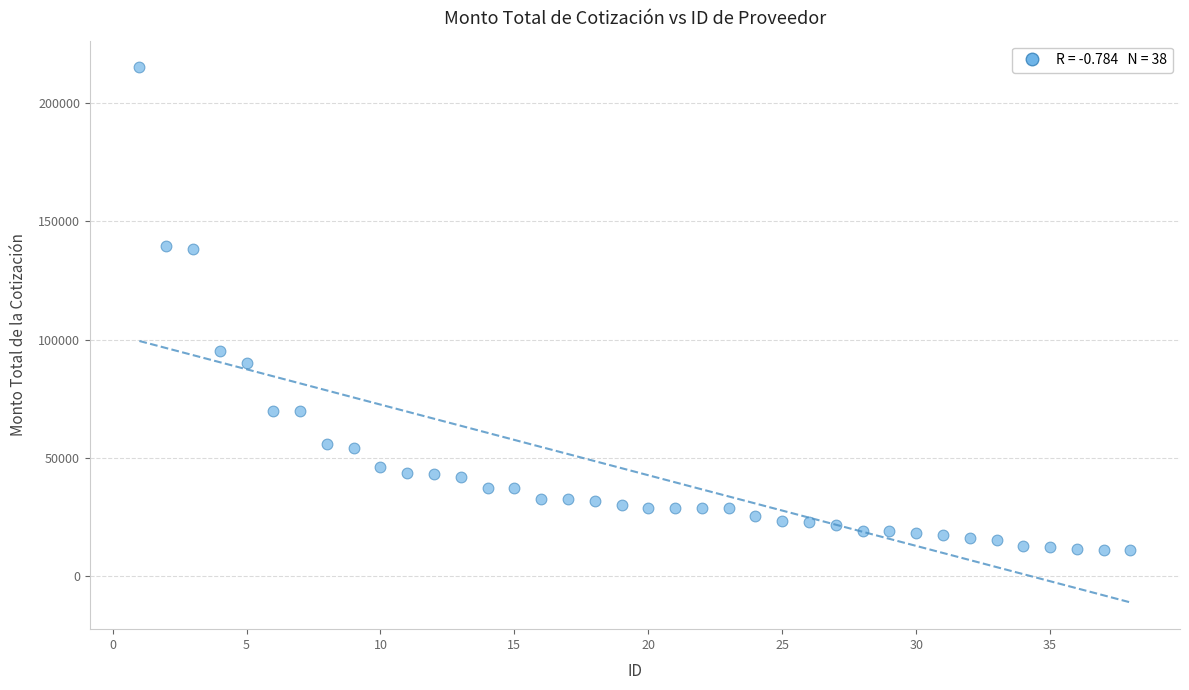

What Y value in the scatter plot is closest to 113081?

95000.0